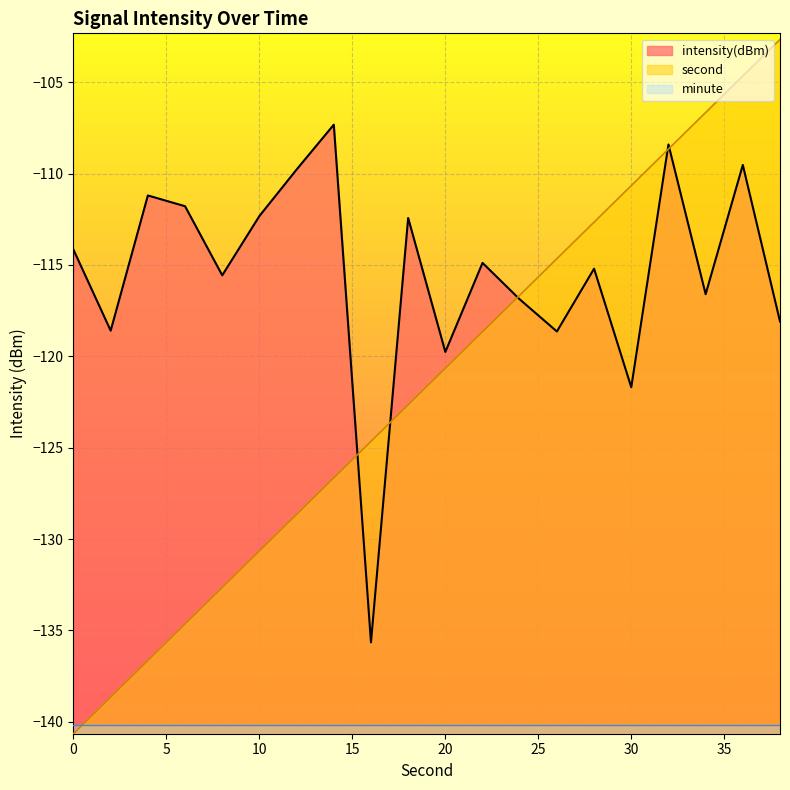

How many categories are shown in the chart?

20